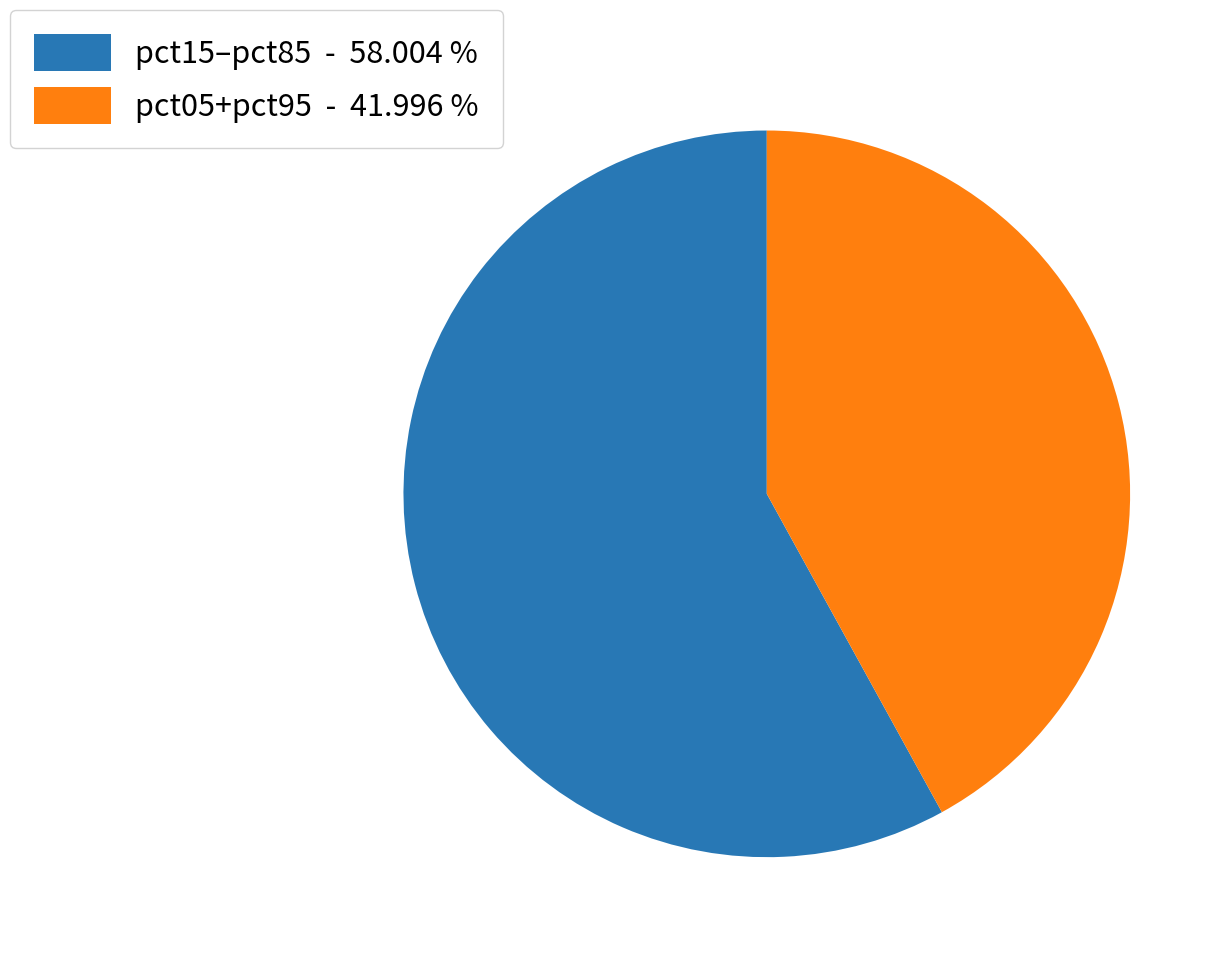

Combined, do pct05+pct95 - 41.996 % and pct15–pct85 - 58.004 % account for over 50%?

Yes